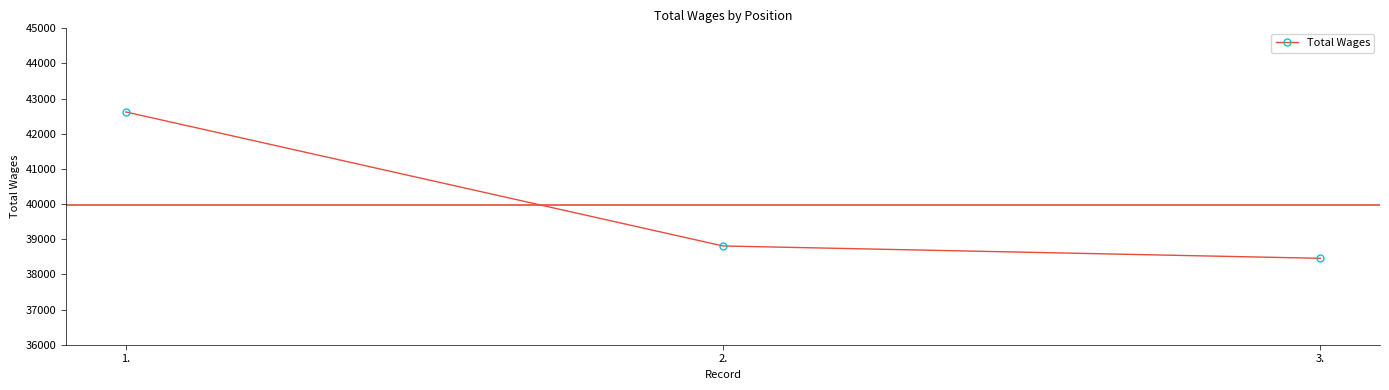

Count the number of data series in this chart.

1